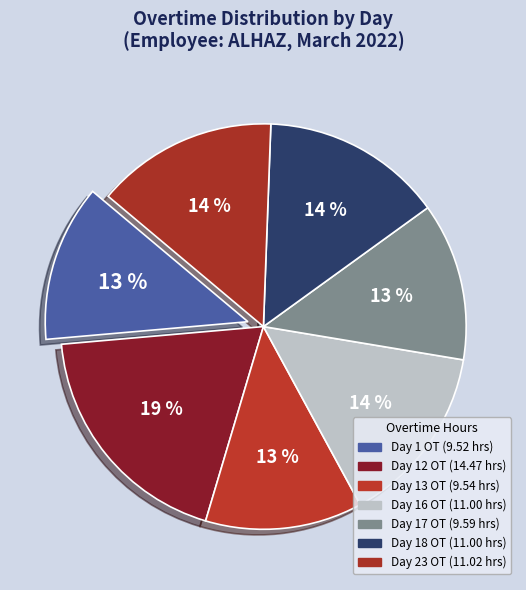

How many slices are in this pie chart?

7